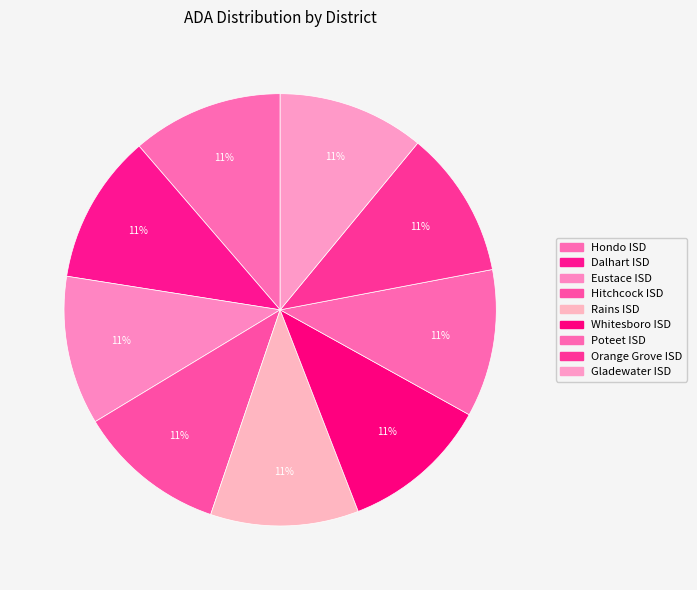

What percentage is NOT represented by Gladewater ISD?

89.0%